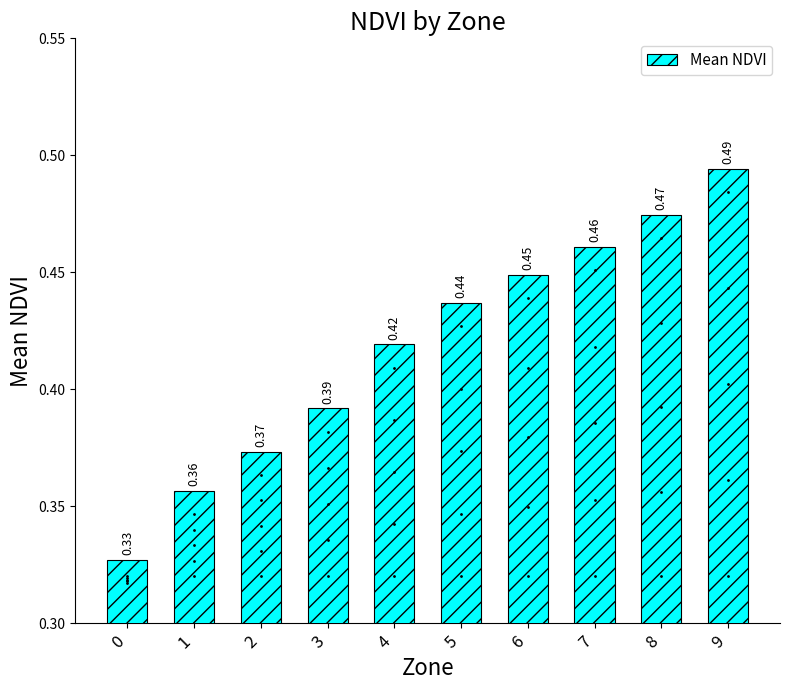

Which has a higher value, 0 or 9?

9